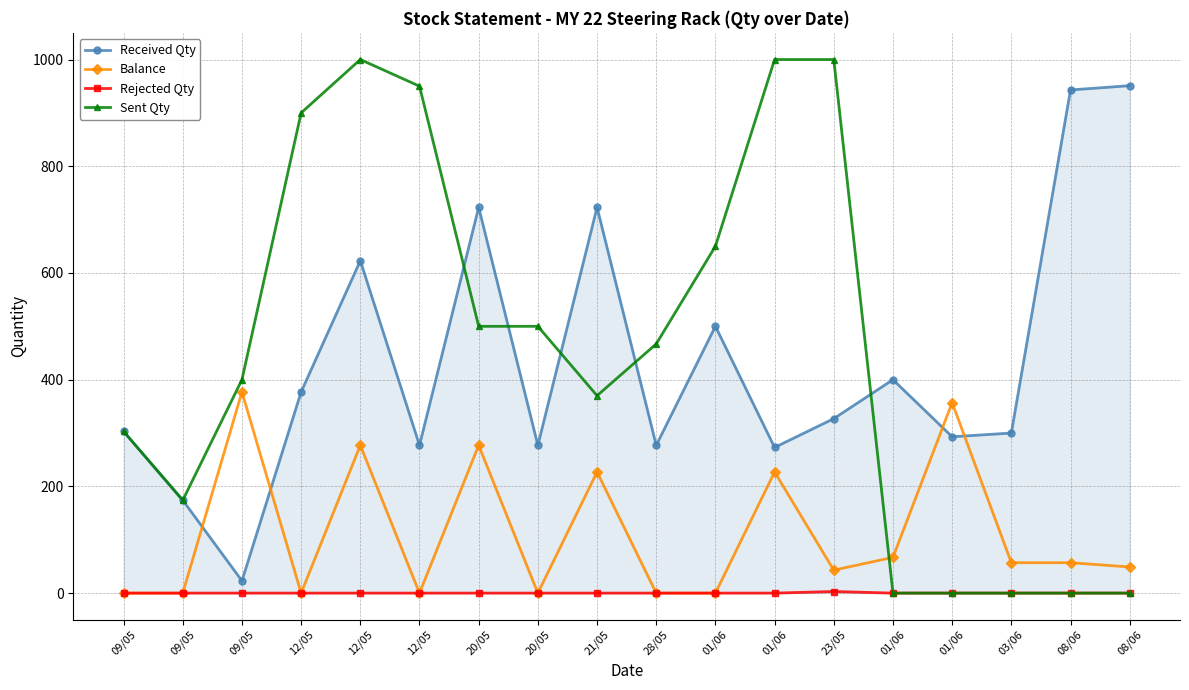

Reading left to right, list all the values displayed in this chart.

Received Qty: 303	174	23	377	623	277	723	277	723	277	500	273	327	400	293	300	943	951
Balance: 0	0	377	0	277	0	277	0	227	0	0	227	43	67	357	57	57	49
Rejected Qty: 0	0	0	0	0	0	0	0	0	0	0	0	3	0	0	0	0	0
Sent Qty: 303	174	400	900	1000	950	500	500	370	467	650	1000	1000	0	0	0	0	0